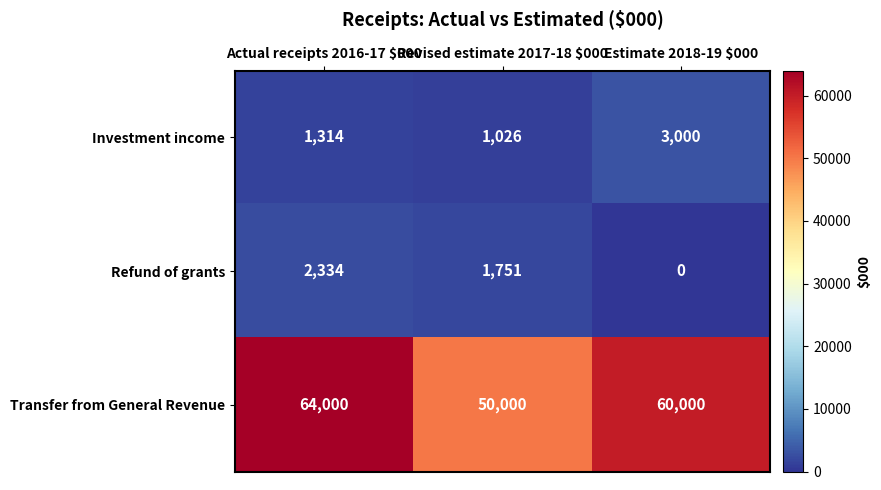

Count the Transfer from General Revenue values in the range 50000 to 64000.

3